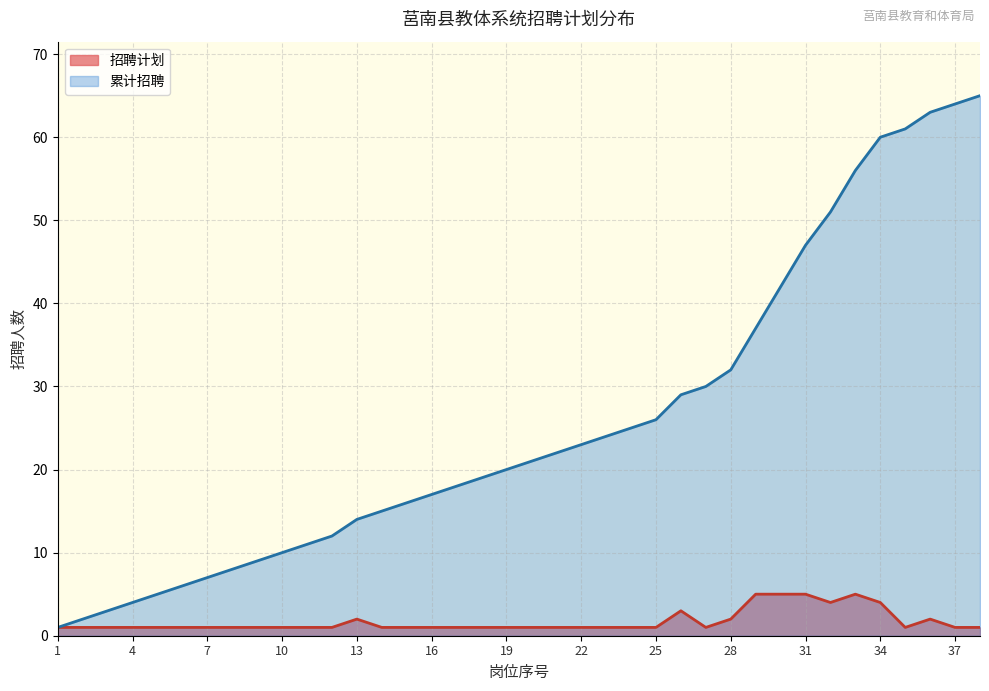

How many lines are shown in the chart?

2